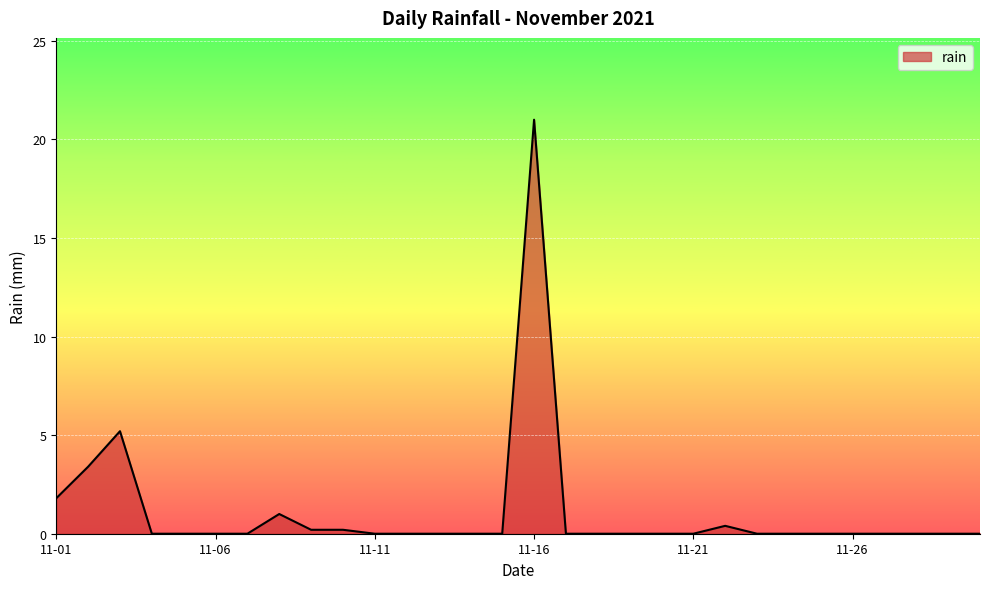

What is the difference between the maximum and minimum values?

21.0